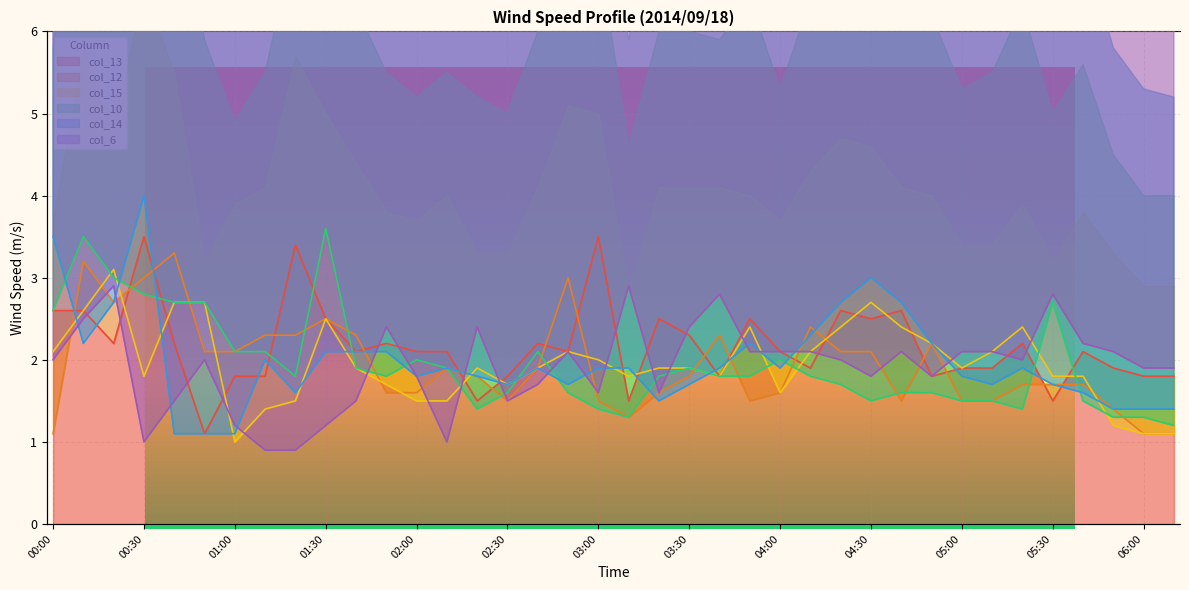

What position from the left is 02:20?

15